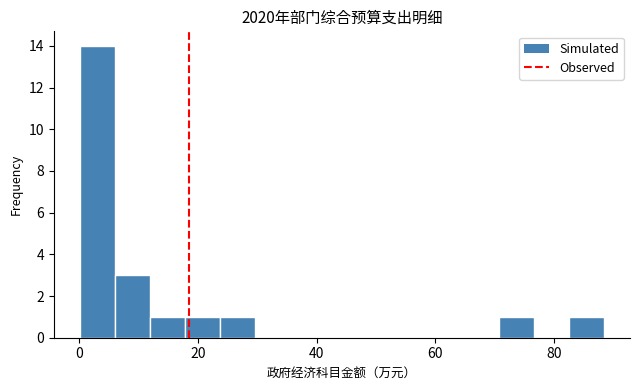

Read against the x-axis, roughly where is the centre of the tallest bar?

4